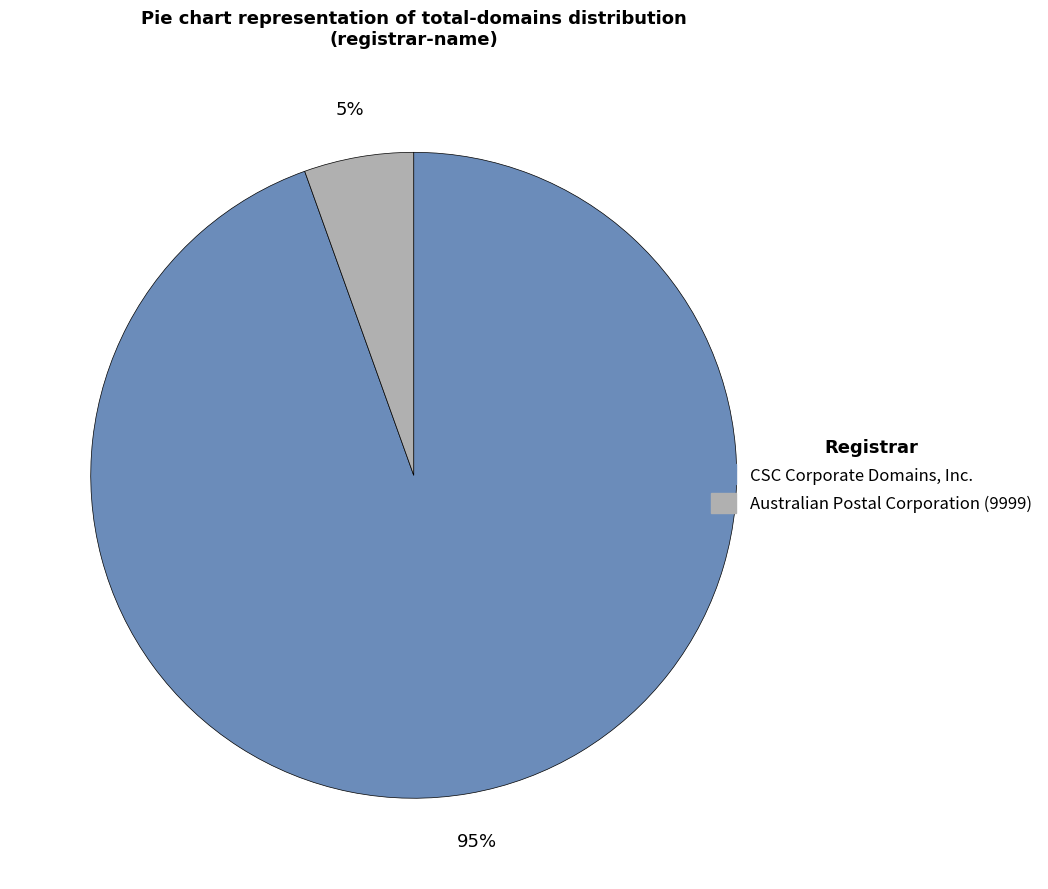

To the nearest percent, what is the combined percentage of CSC Corporate Domains, Inc. and Australian Postal Corporation (9999)?

100%